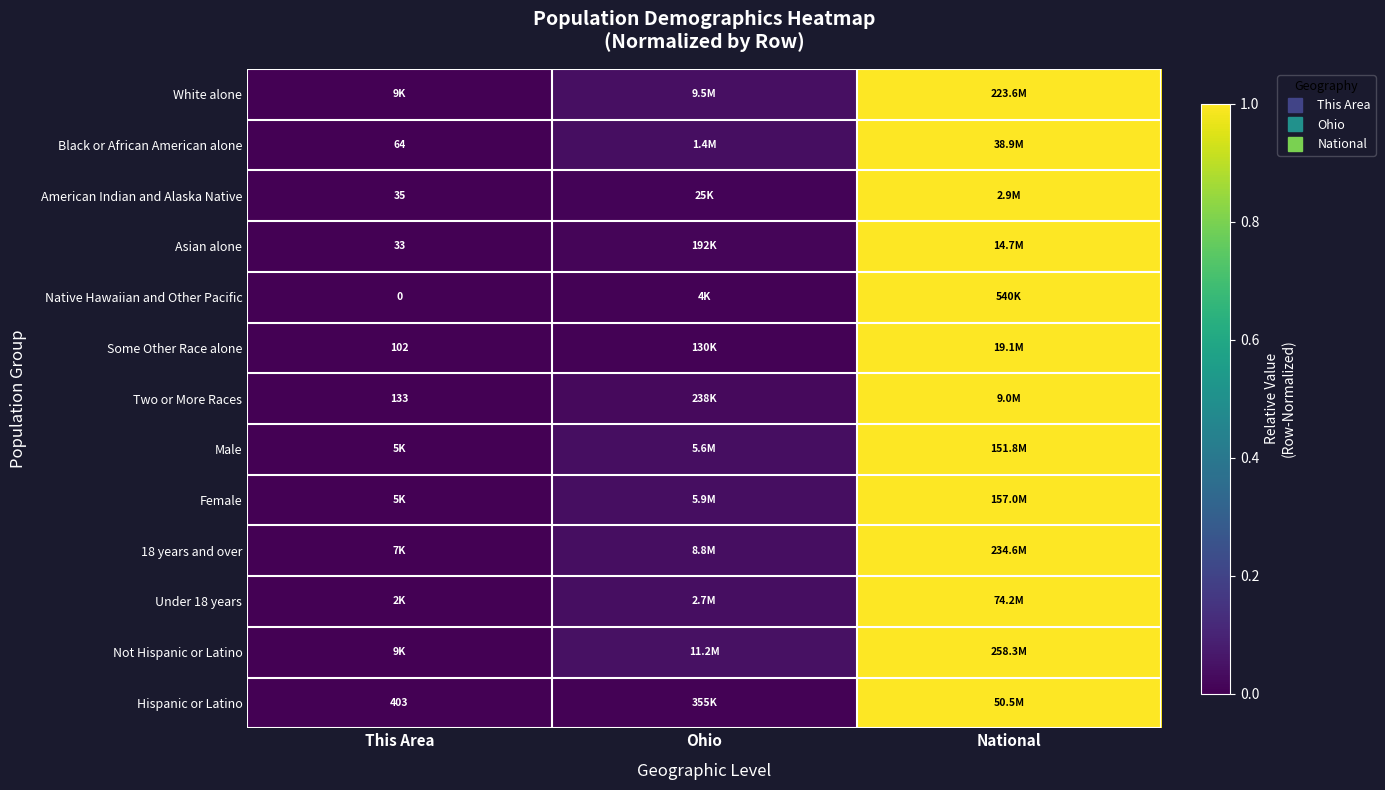

Which series changed the most between This Area and Ohio?

Not Hispanic or Latino